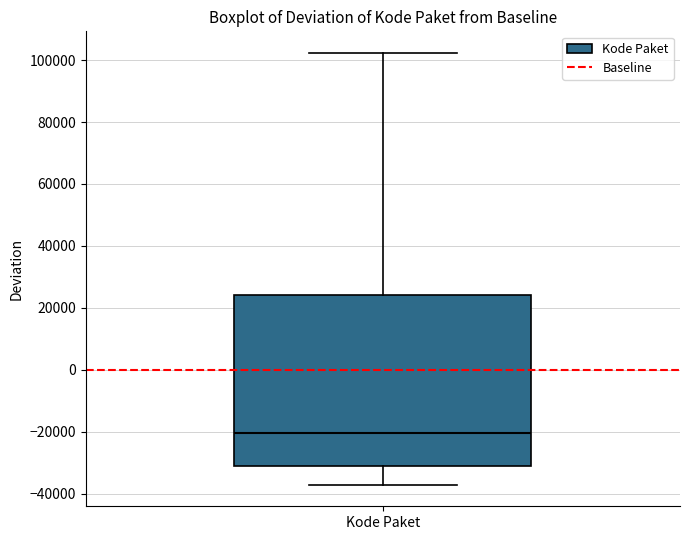

Read this box plot against the y-axis: the position of the median line, the range covered by the box, and the ends of both whiskers. The values are not printed on the chart, so give them approximately, as read against the axis.

median -20000, box -32000 to 24000, whiskers -38000 to 102000